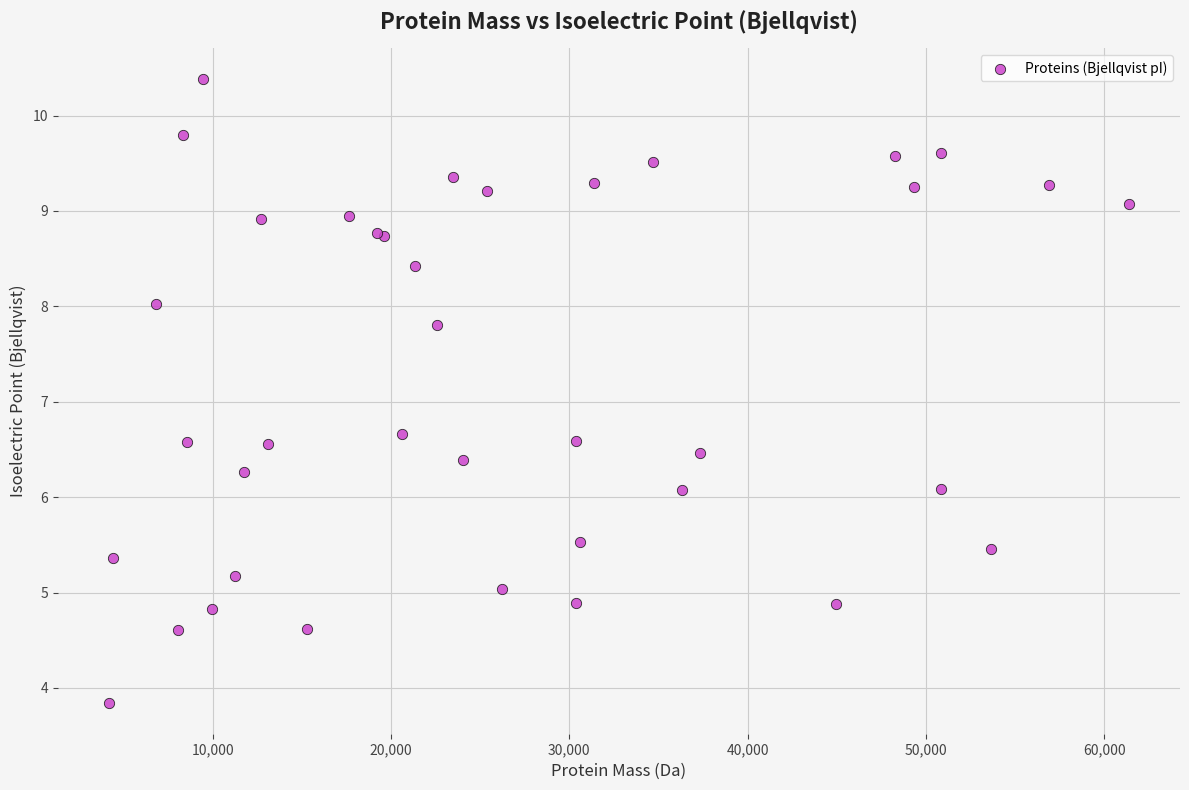

What Y value in the scatter plot is closest to 7?

6.7